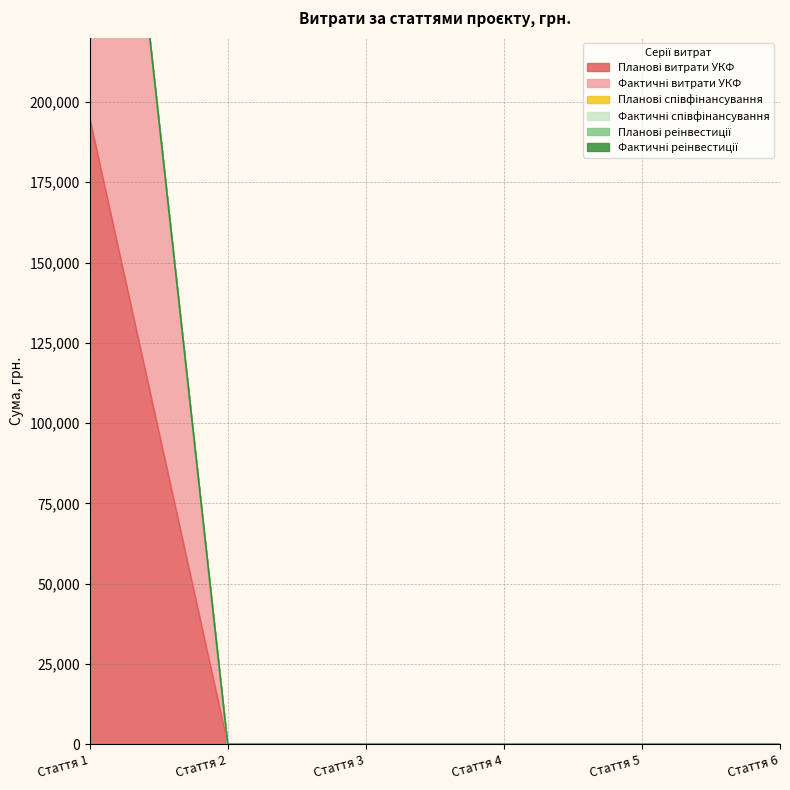

Which series changed the most between Стаття 2 and Стаття 4?

Планові витрати УКФ